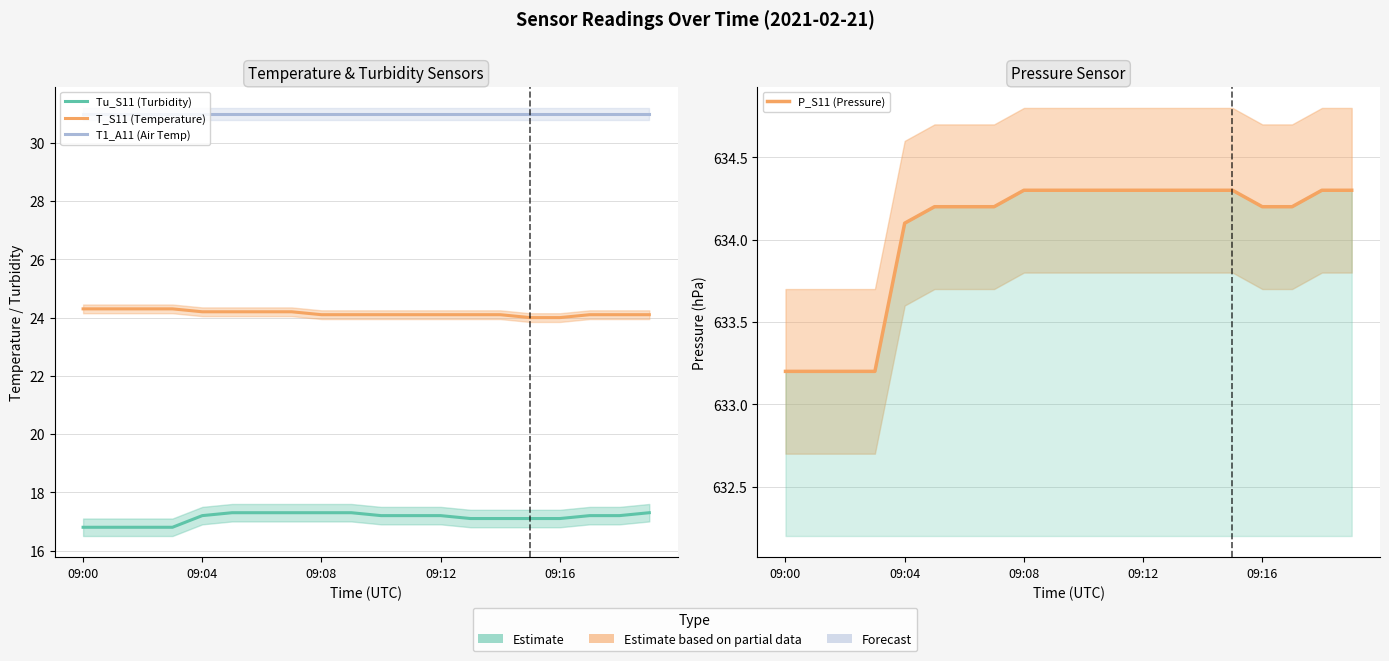

Reading left to right, extract all data points from this chart.

Tu_S11 (Turbidity): 16.8	16.8	16.8	16.8	17.2	17.3	17.3	17.3	17.3	17.3	17.2	17.2	17.2	17.1	17.1	17.1	17.1	17.2	17.2	17.3
T_S11 (Temperature): 24.3	24.3	24.3	24.3	24.2	24.2	24.2	24.2	24.1	24.1	24.1	24.1	24.1	24.1	24.1	24.0	24.0	24.1	24.1	24.1
T1_A11 (Air Temp): 31.0	31.0	31.0	31.0	31.0	31.0	31.0	31.0	31.0	31.0	31.0	31.0	31.0	31.0	31.0	31.0	31.0	31.0	31.0	31.0
P_S11 (Pressure): 633.2	633.2	633.2	633.2	634.1	634.2	634.2	634.2	634.3	634.3	634.3	634.3	634.3	634.3	634.3	634.3	634.2	634.2	634.3	634.3